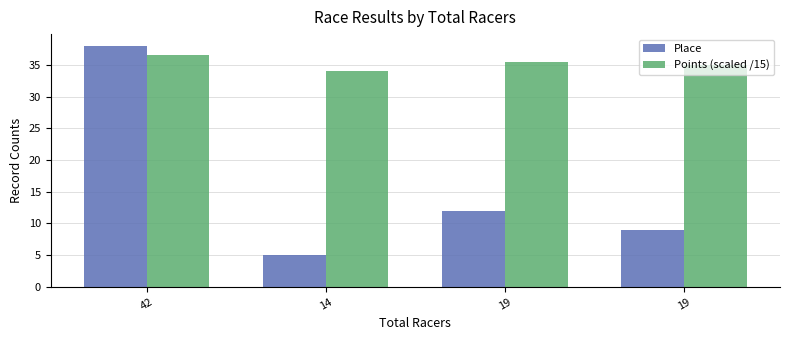

List the labels in order of Place value, smallest first.

14, 19, 19, 42